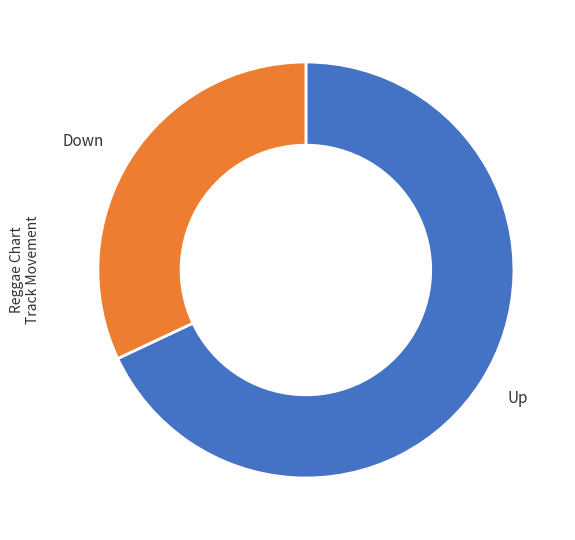

Is there a majority slice in this chart?

Yes